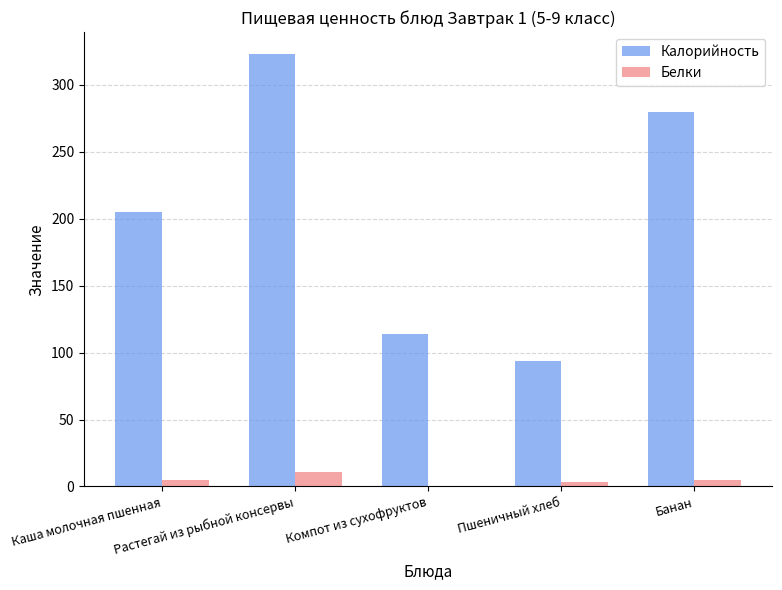

What is the sum of all Белки values?

24.3